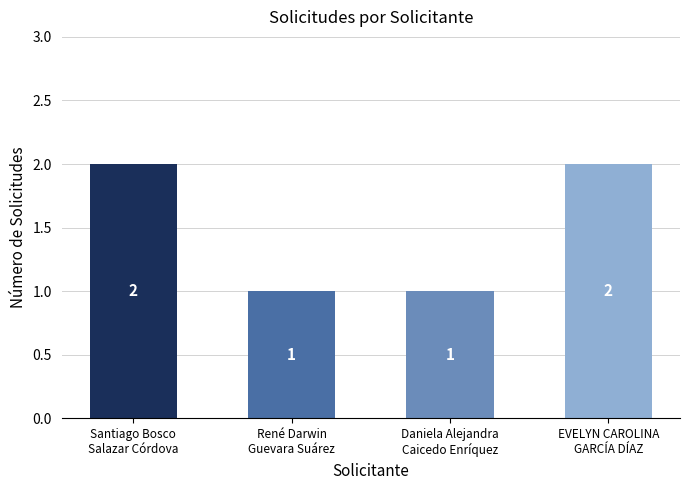

Reading left to right, list all the values displayed in this chart.

2	1	1	2